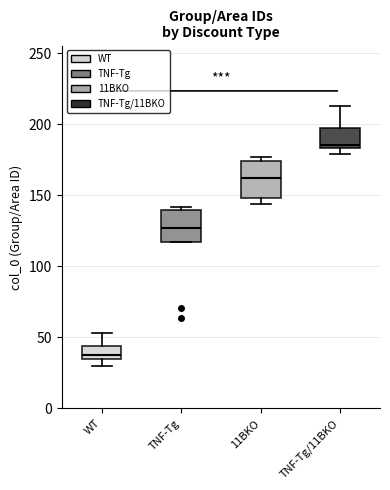

Where is the lower edge of the box for TNF-Tg/11BKO on the y-axis? The values are not printed on the chart, so give them approximately, as read against the axis.

185